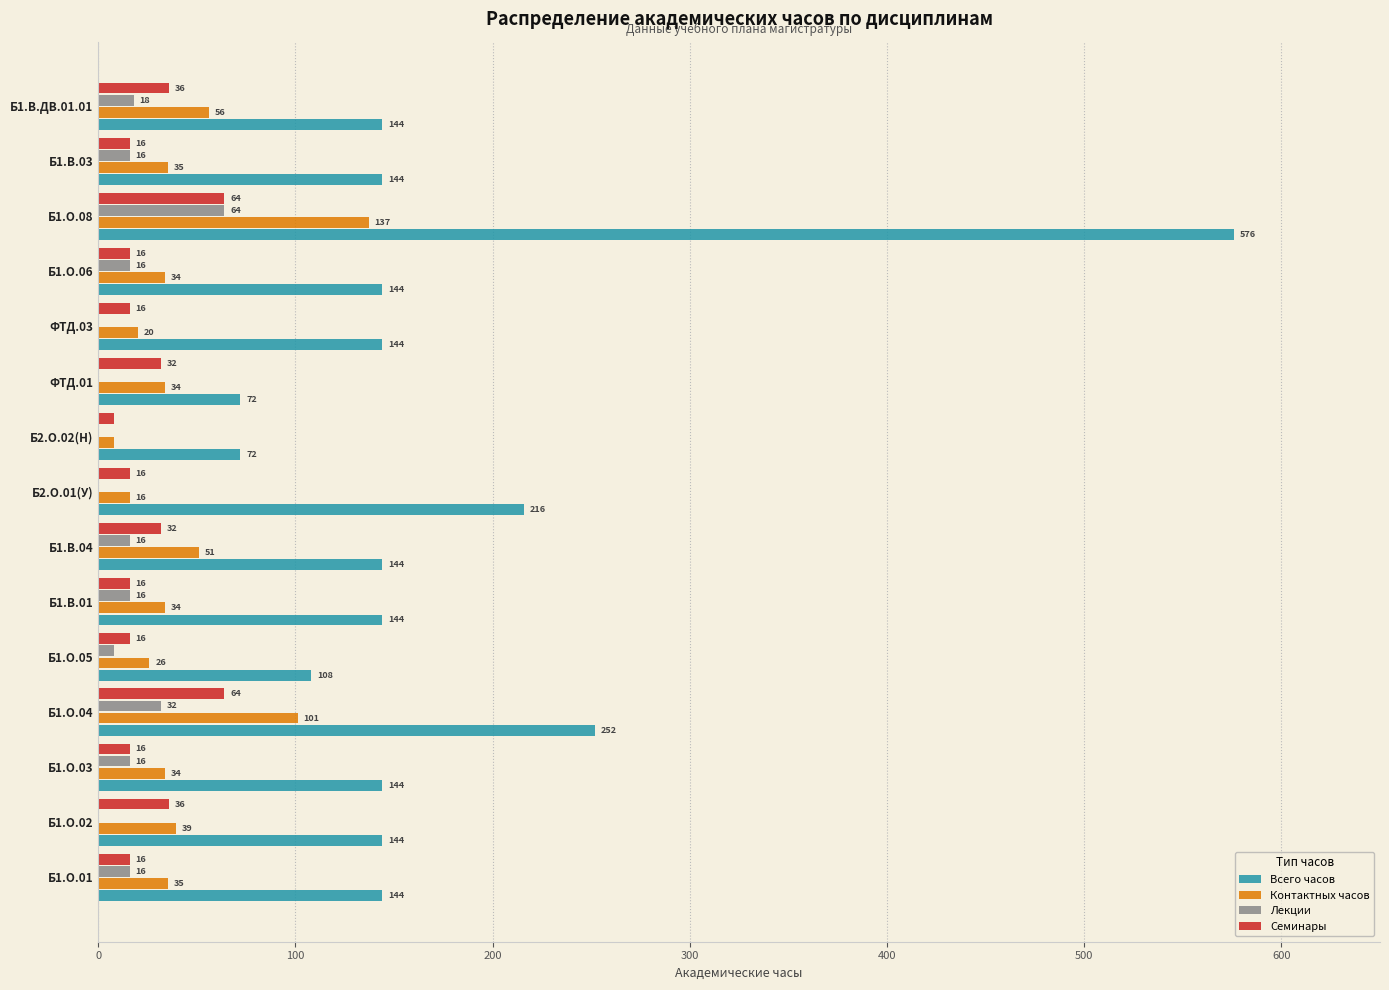

The Контактных часов series shows 51.2 at Б1.В.04. True or false?

True